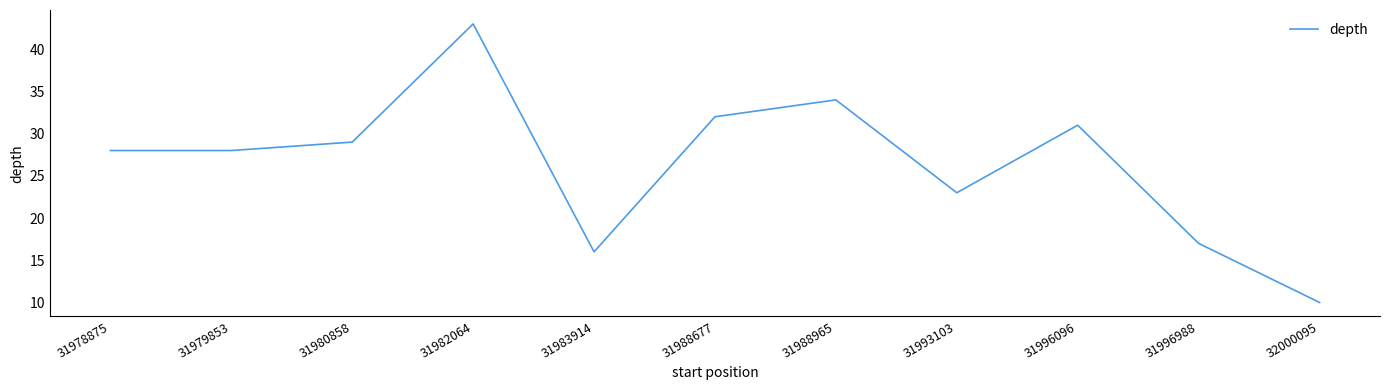

The chart shows a value of 17 at 31996988. True or false?

True